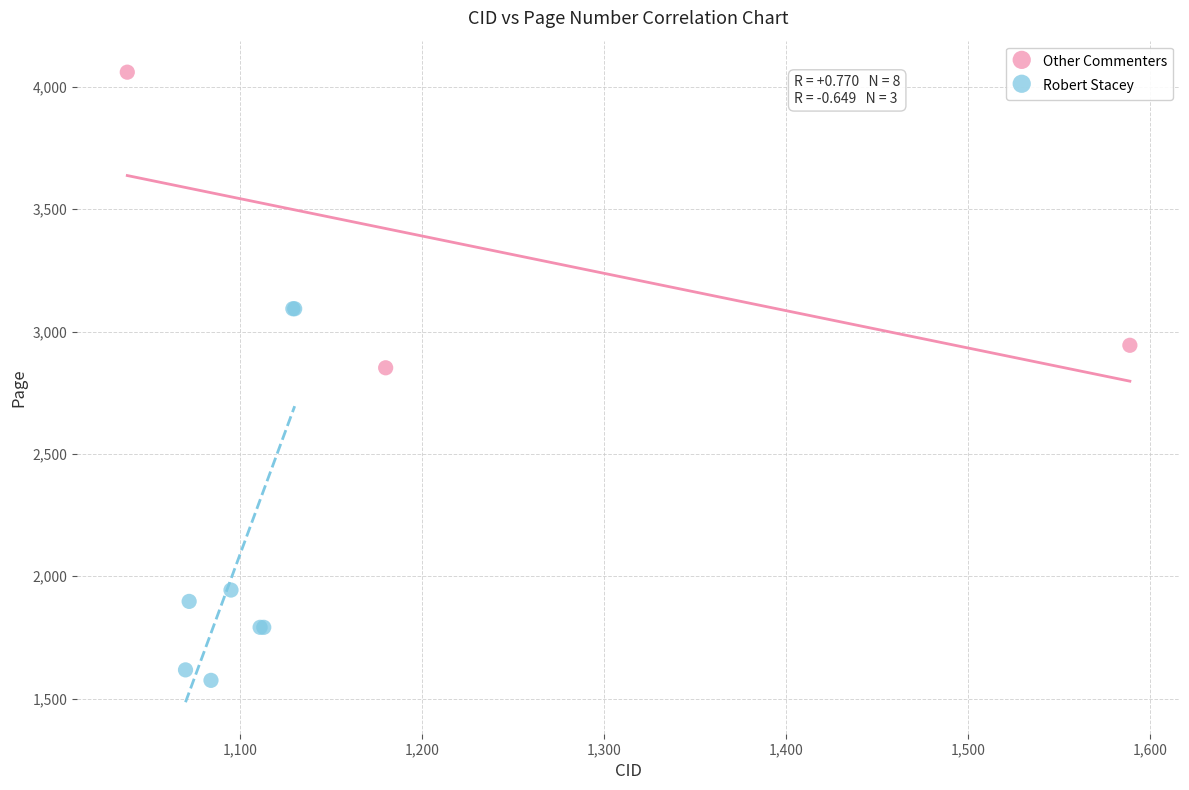

Which series contains the highest Y value?

Other Commenters